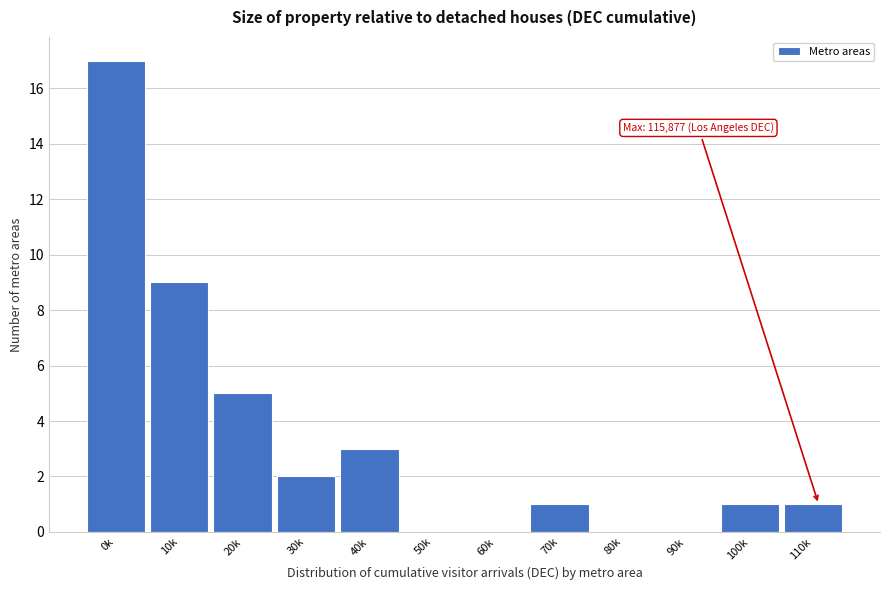

Reading left to right, transcribe all the data shown in this chart.

0k=17	10k=9	20k=5	30k=2	40k=3	50k=0	60k=0	70k=1	80k=0	90k=0	100k=1	110k=1